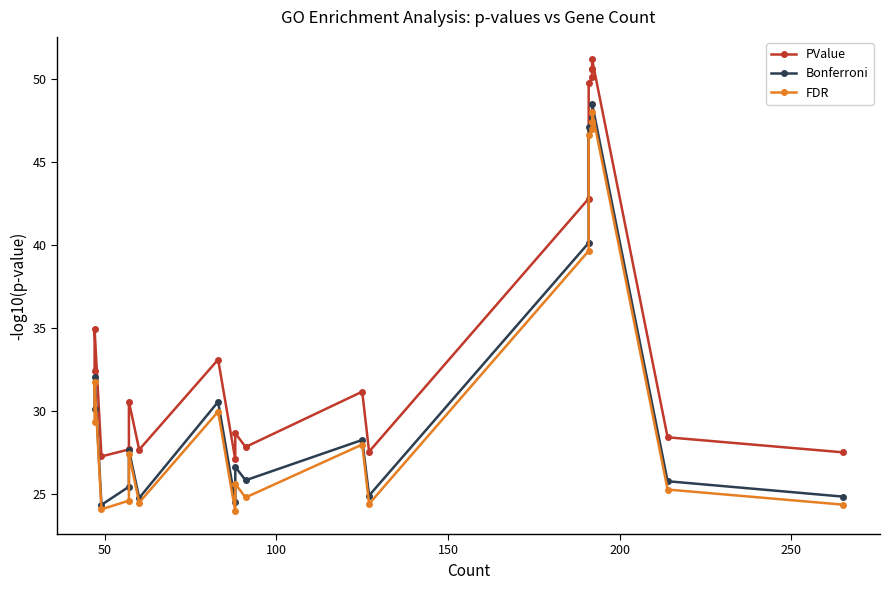

How many data points in PValue are less than 31?

10